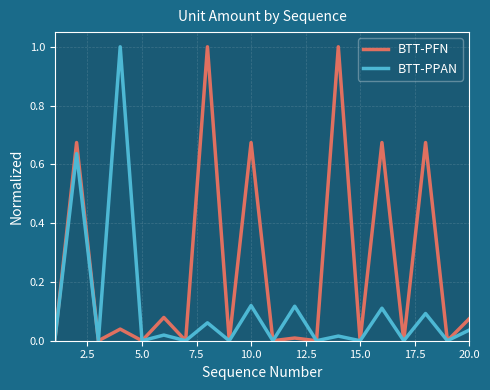

Rank the series by their average value, from lowest to highest.

BTT-PPAN, BTT-PFN